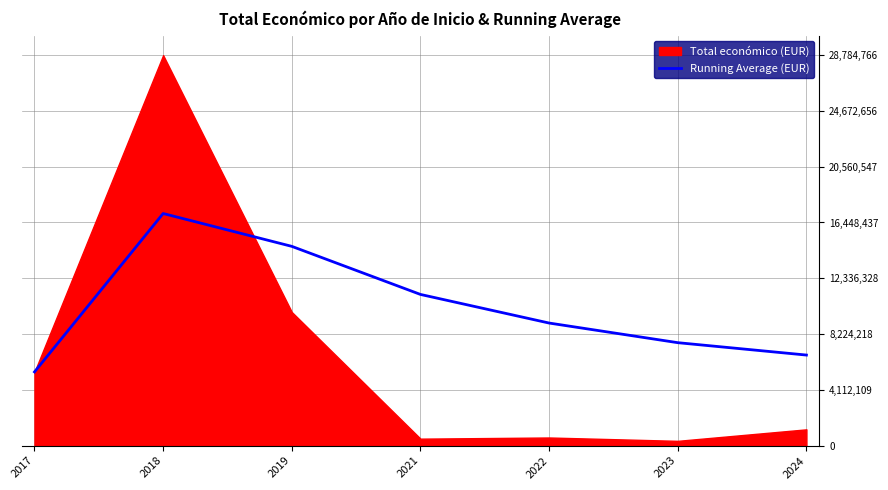

True or false: the data has more than 1 interior local peaks.

False